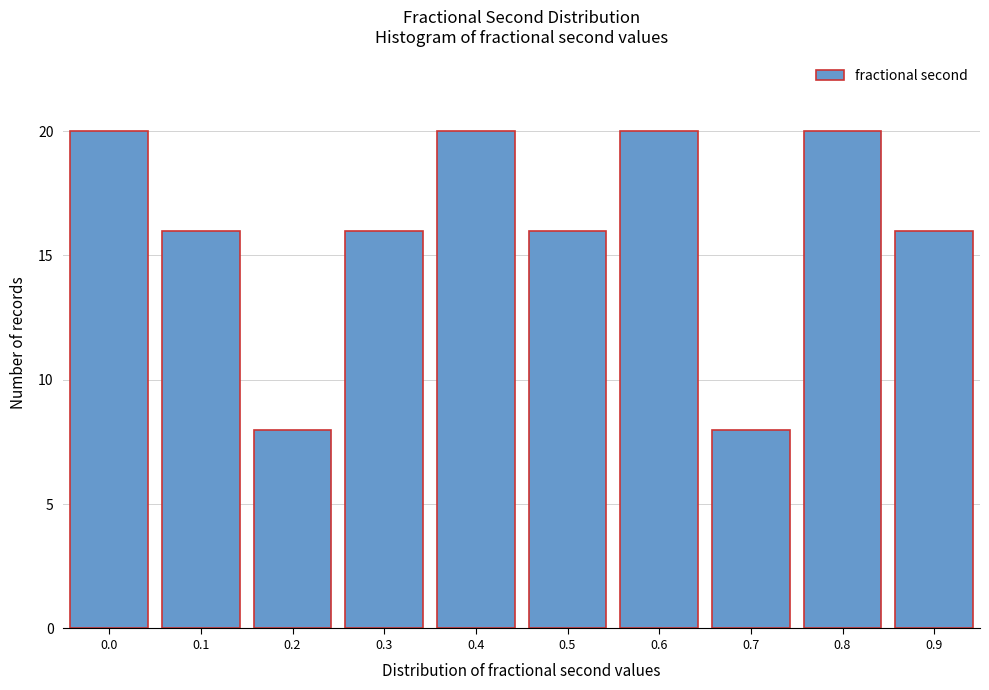

Reading right to left, extract all data points from this chart.

16	20	8	20	16	20	16	8	16	20